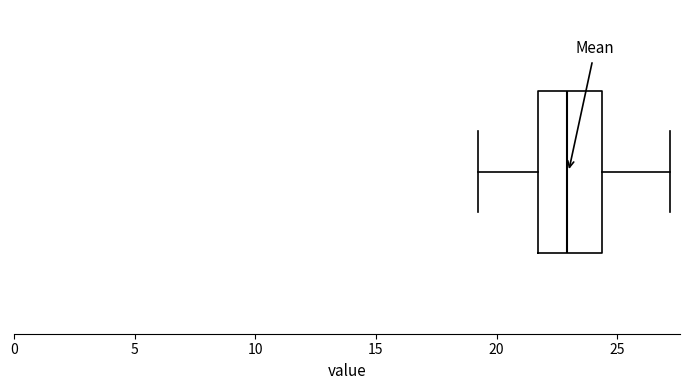

Where does the right whisker of the box end on the x-axis? The values are not printed on the chart, so give them approximately, as read against the axis.

27.0